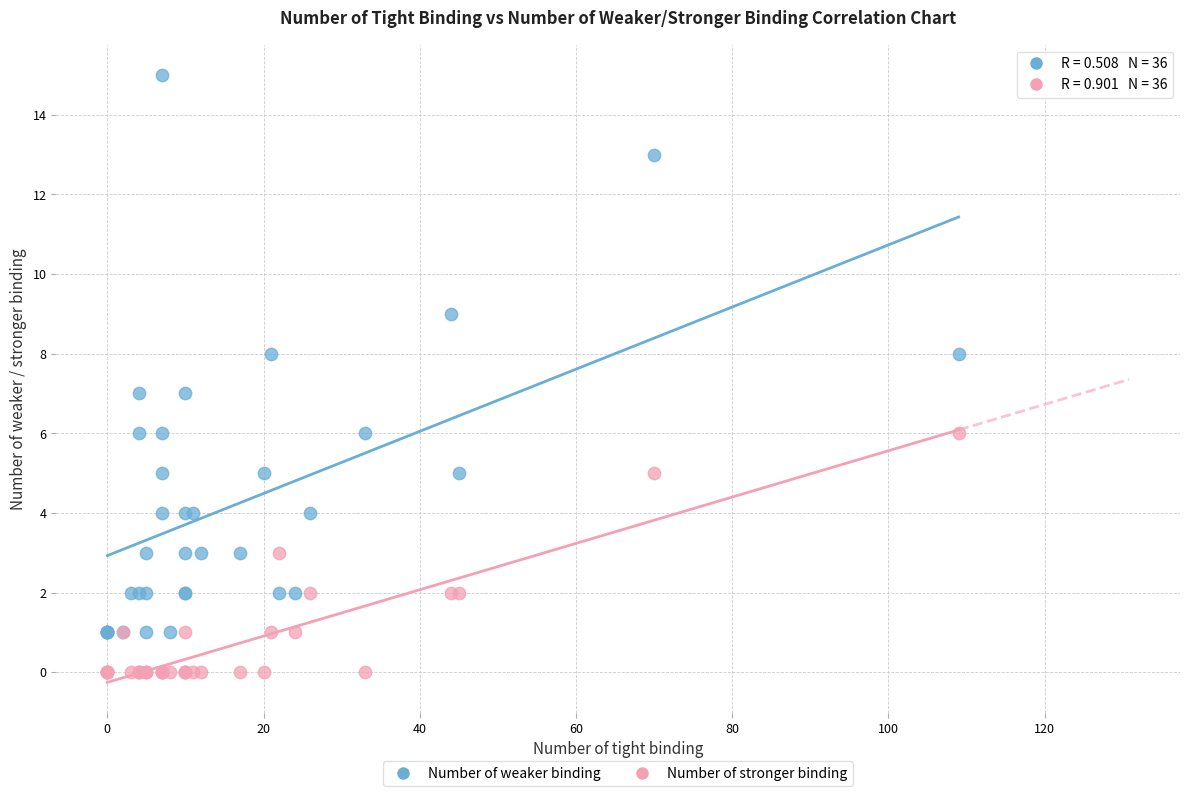

Which series contains the lowest Y value?

Number of stronger binding